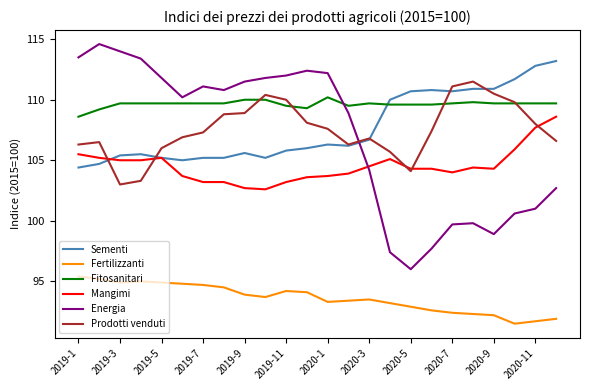

List the series in order of their peak value, lowest first.

Fertilizzanti, Mangimi, Fitosanitari, Prodotti venduti, Sementi, Energia